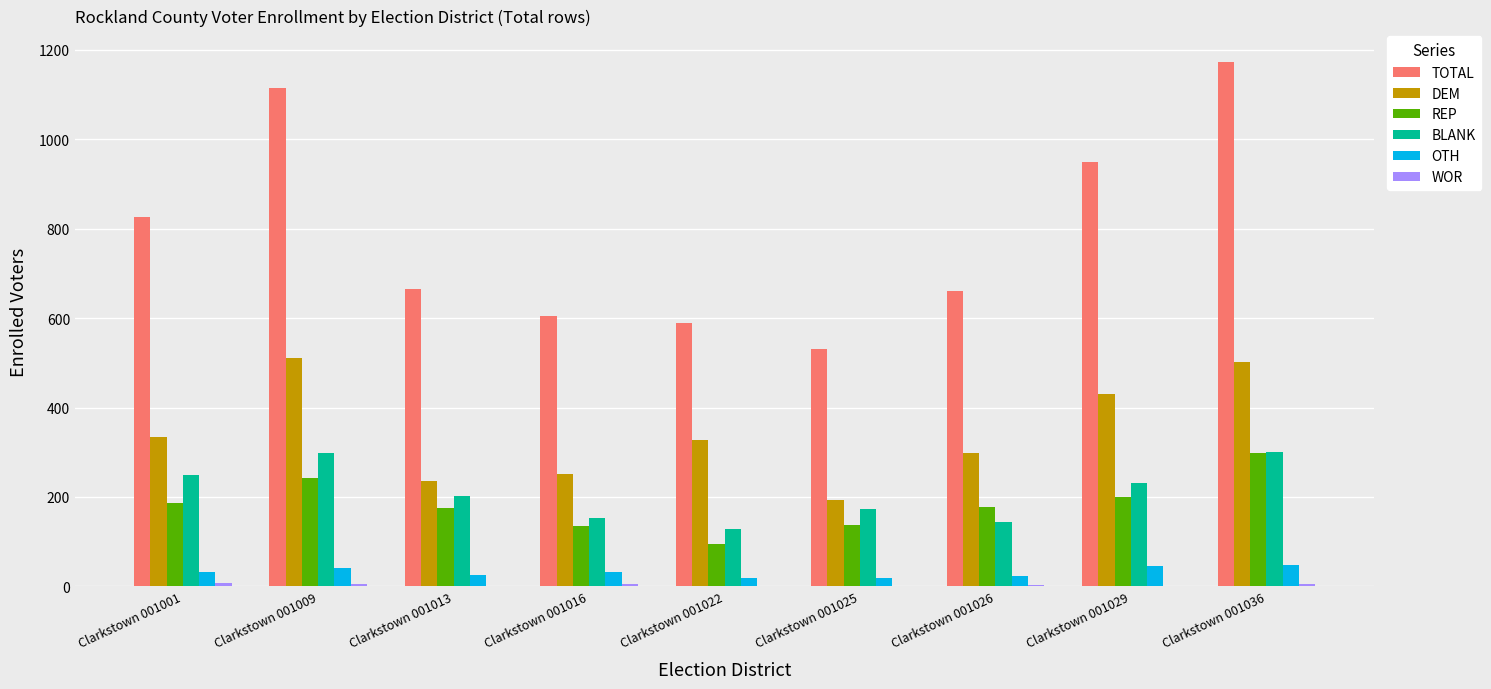

Is the value of DEM at Clarkstown 001001 greater than the value of TOTAL at Clarkstown 001025?

No